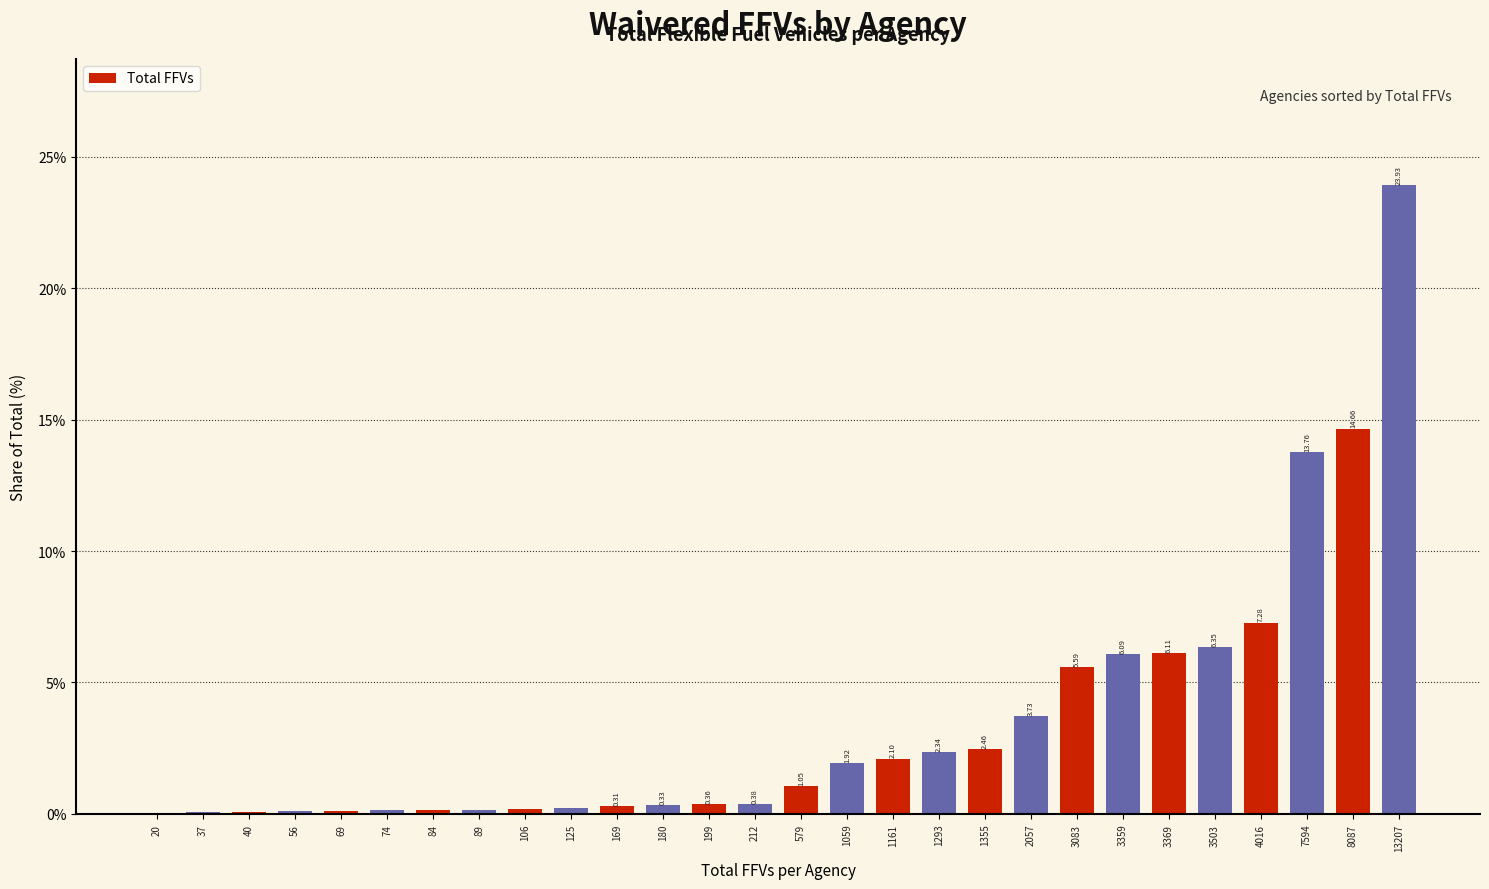

What is the sum of all values?

100.0